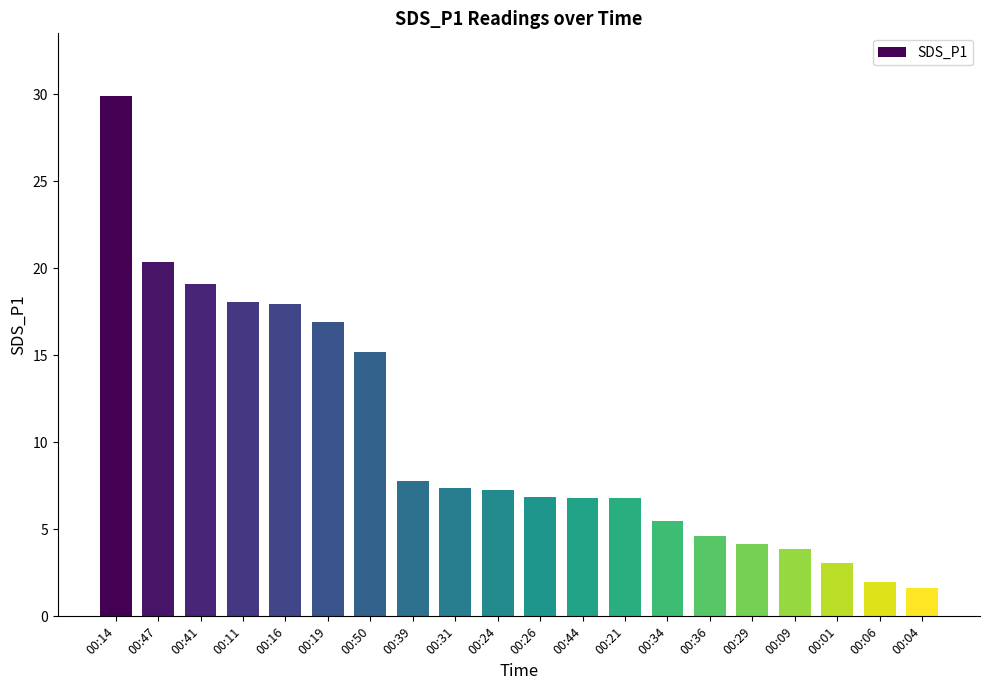

Approximately how many times larger is the value at 00:31 compared to 00:24?

1.0